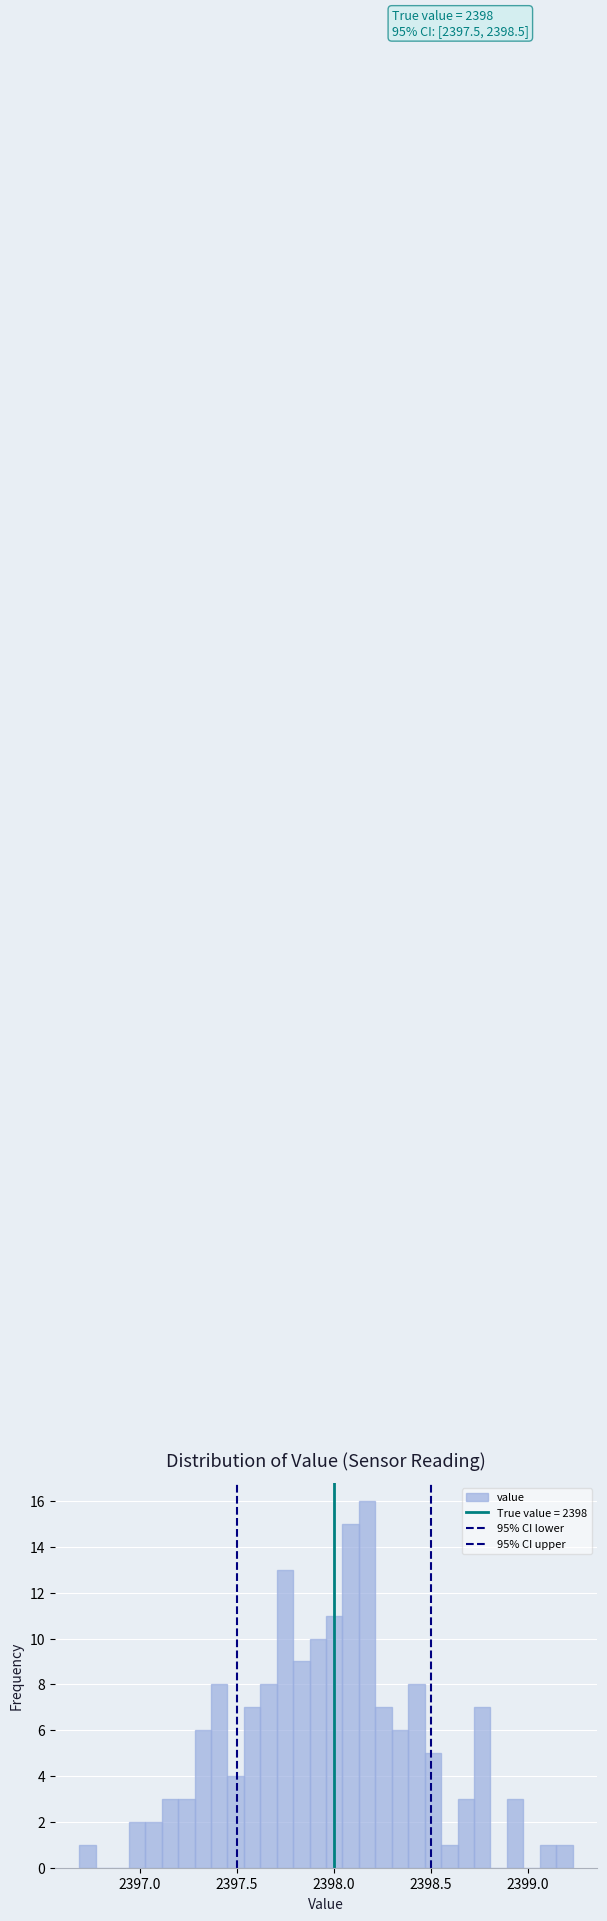

Read against the x-axis, roughly where is the centre of the tallest bar?

2398.15